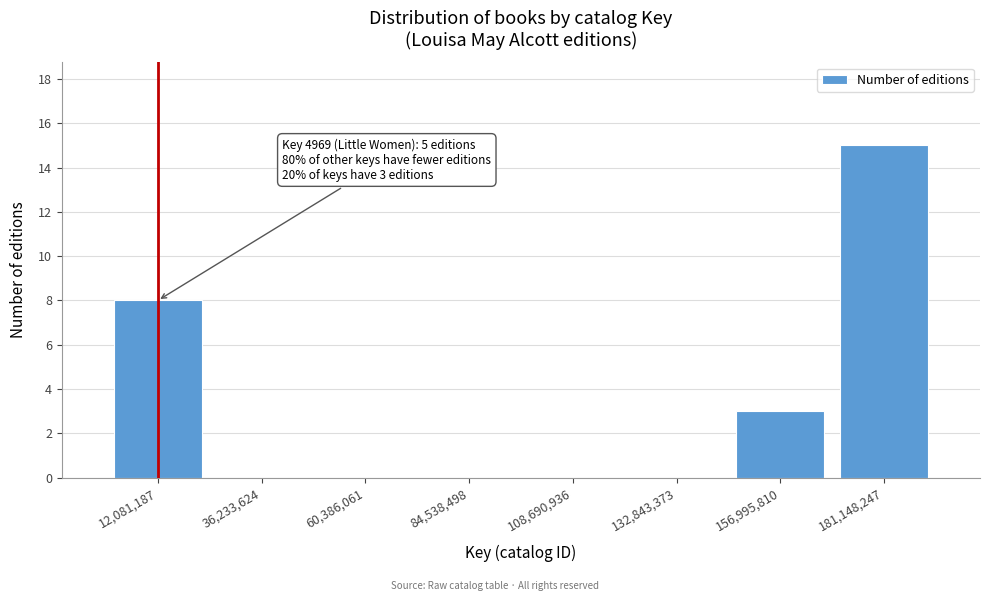

Which range on the x-axis has the tallest bar?

170000000 to 195000000